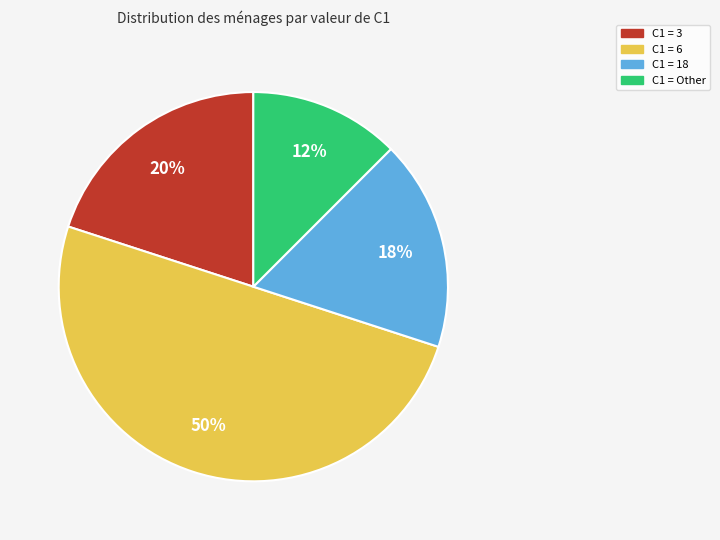

To the nearest percent, what portion does C1 = 3 represent?

20%